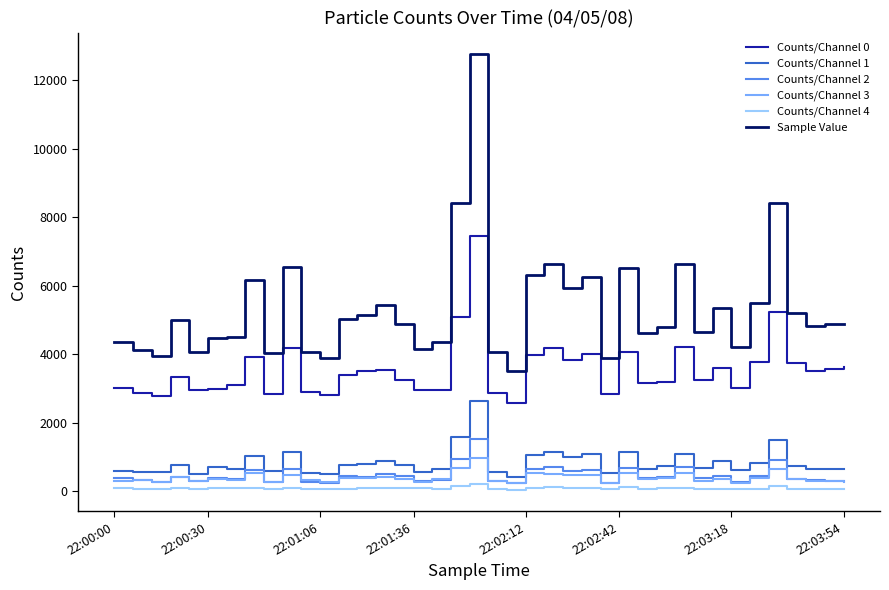

Is this an area chart (filled region under the line)?

No